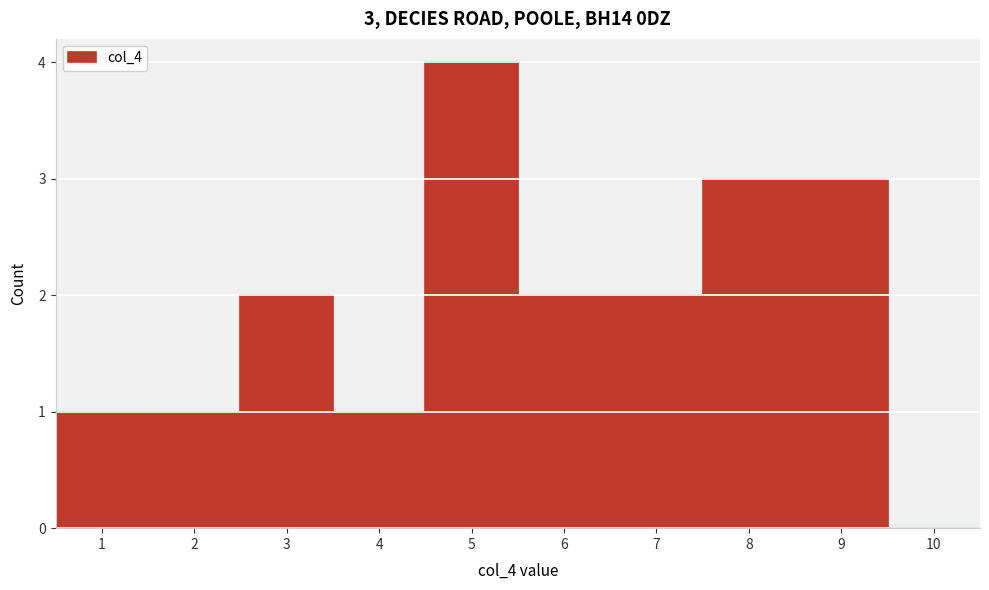

Over which range of the x-axis is the bar tallest?

4.5 to 5.5